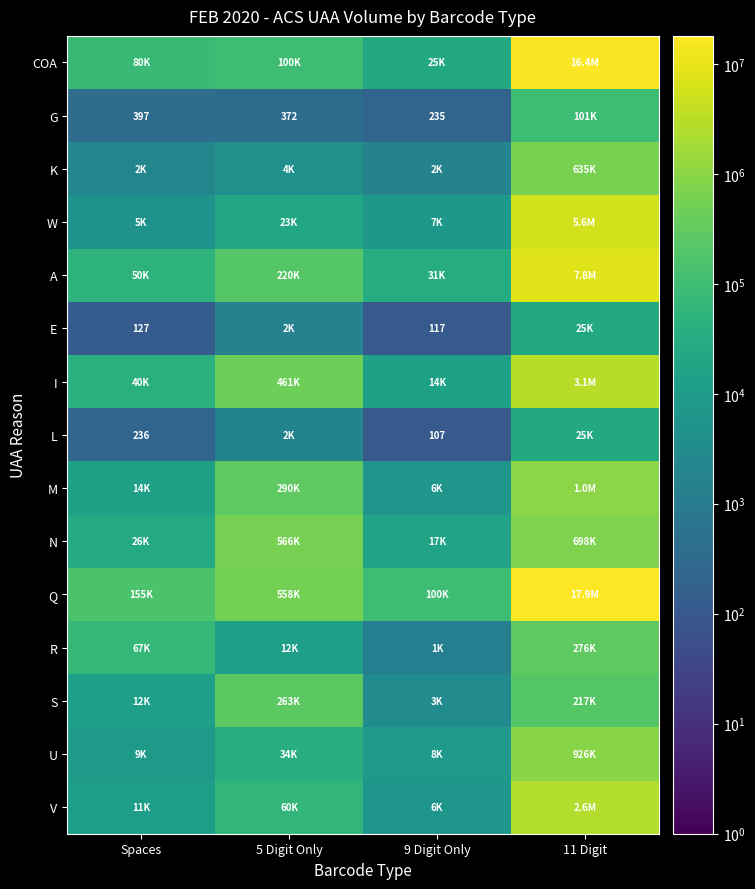

The E series shows 65 at Spaces. True or false?

False